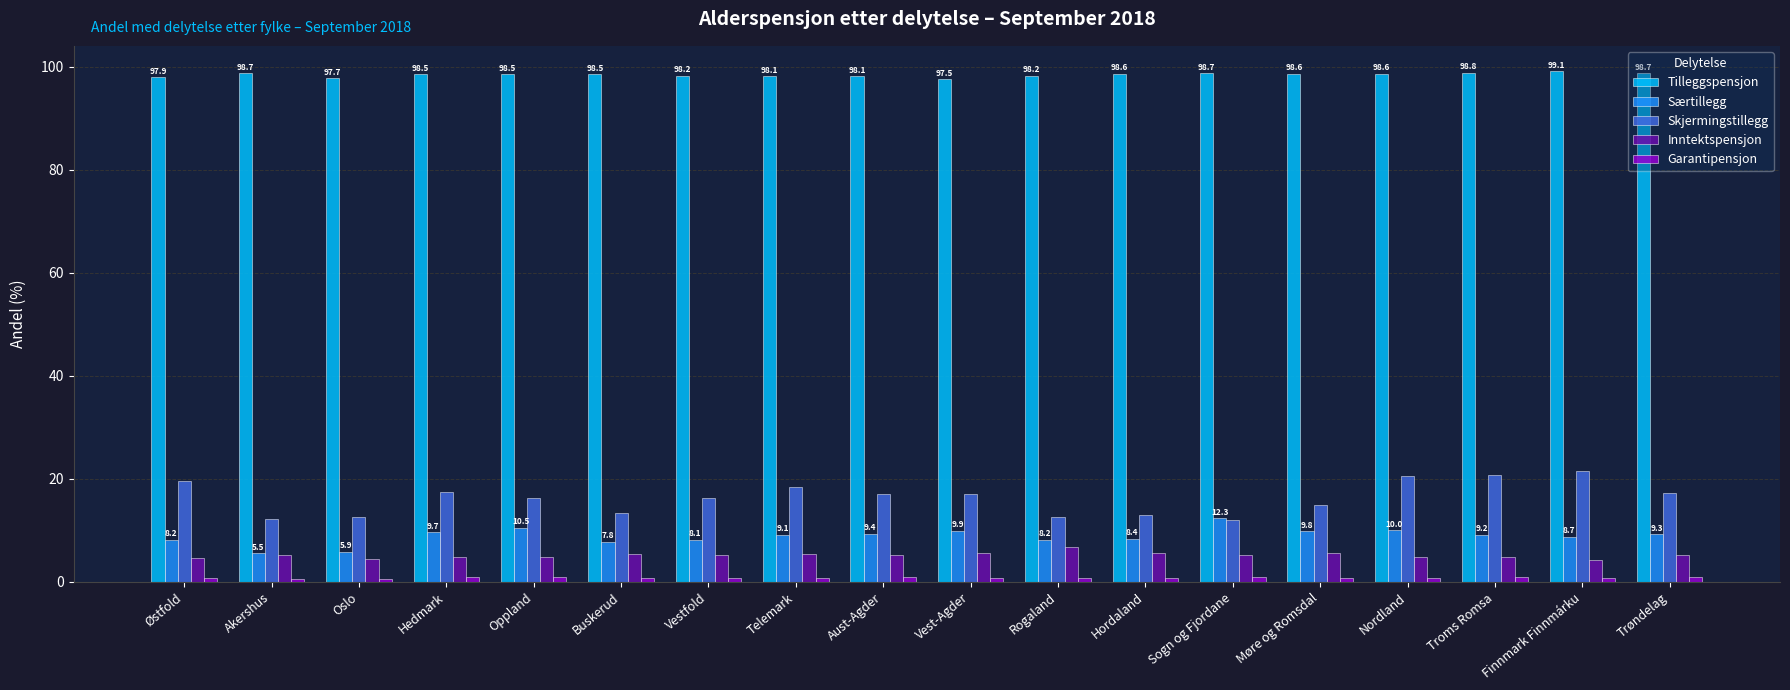

What is the greatest value displayed?

99.1